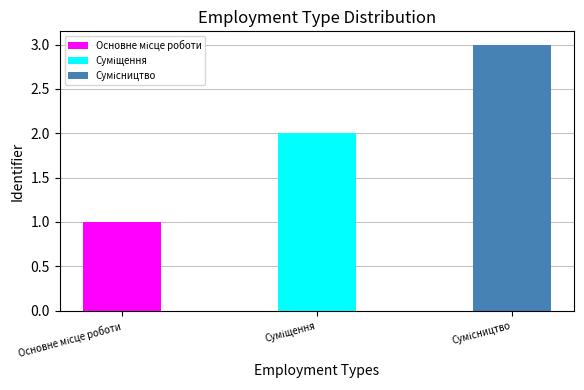

Which has a higher value, Суміщення or Основне місце роботи?

Суміщення